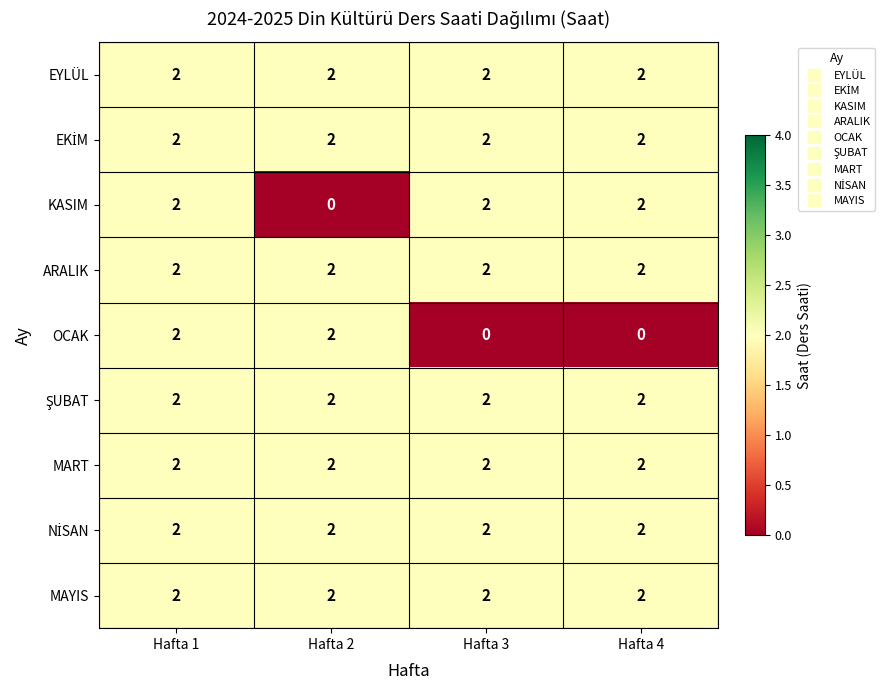

Count the number of data series in this chart.

9